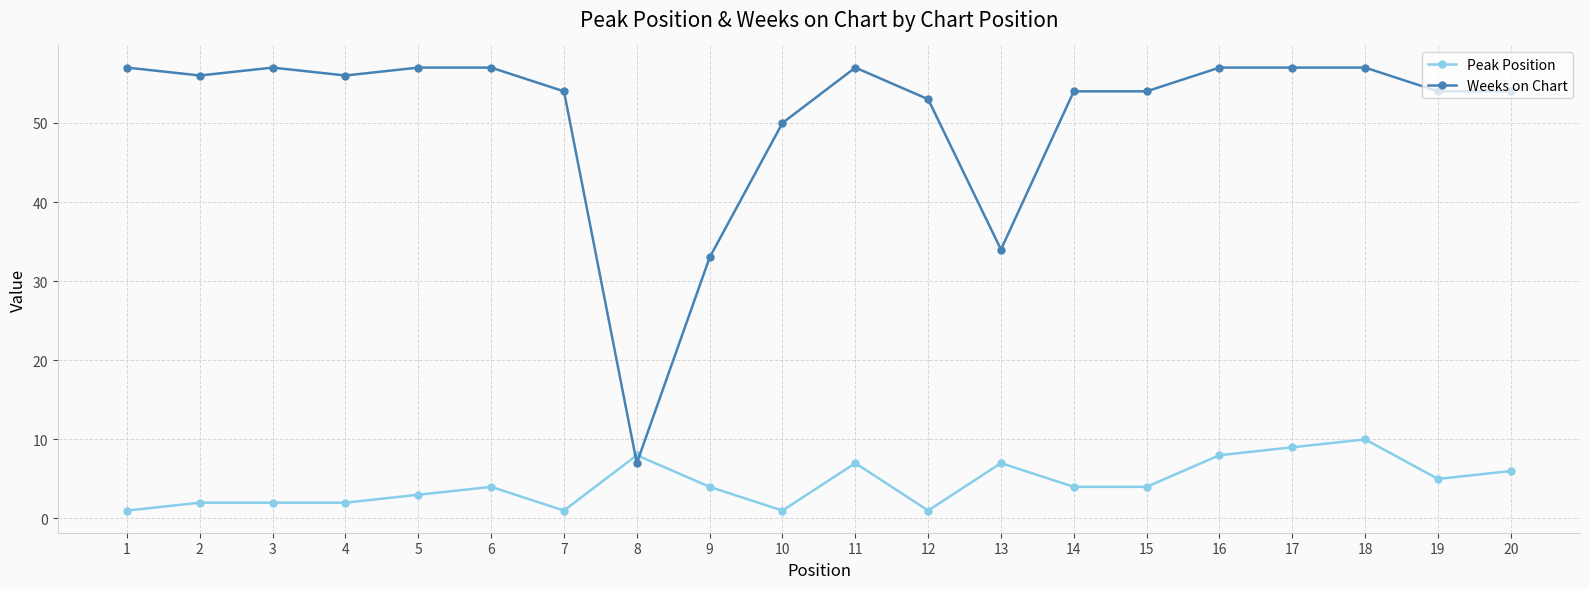

True or false: Weeks on Chart has a value of 16 at 13.

False